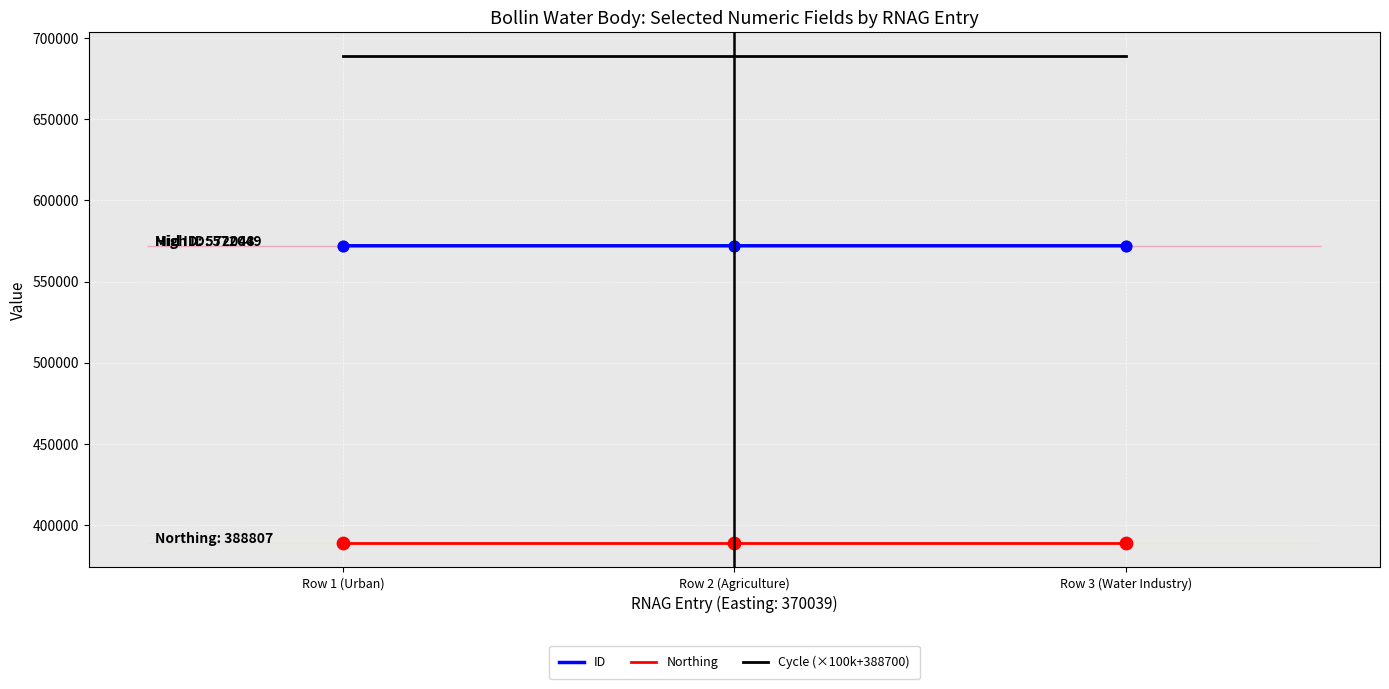

Which series reaches the minimum Y coordinate?

Northing